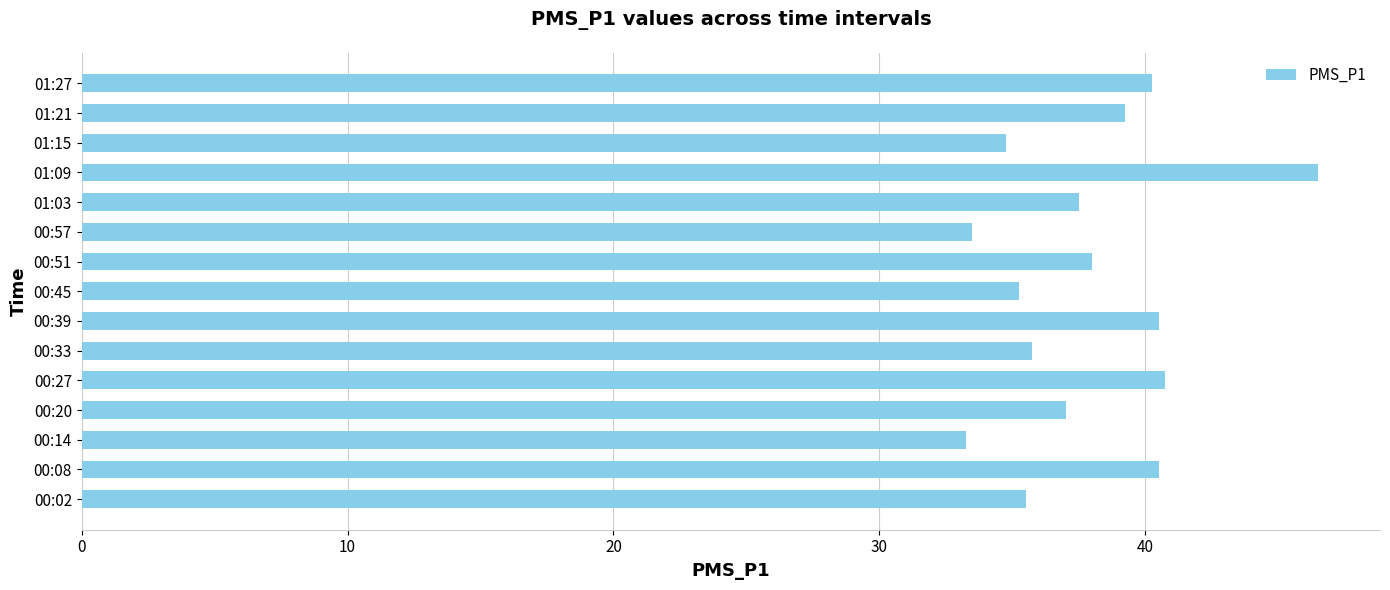

Between 01:15 and 01:21, which is larger?

01:21